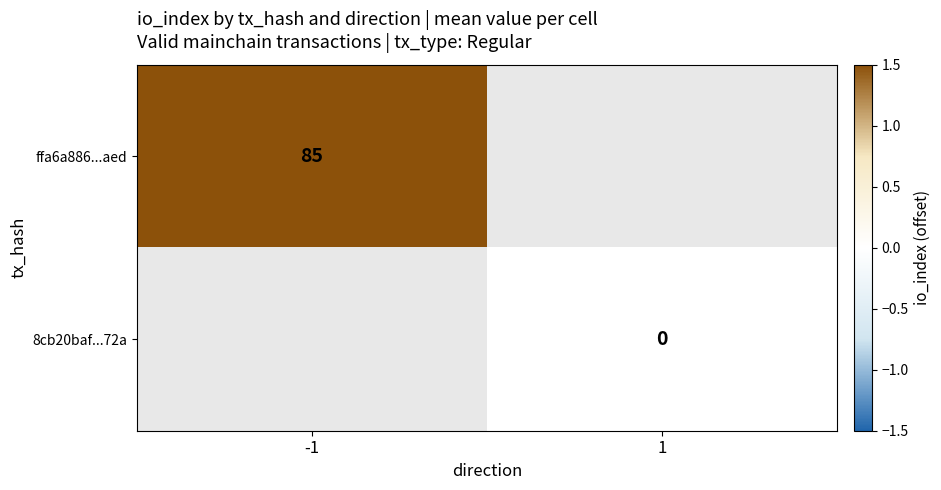

Is the value of ffa6a886...aed at -1 greater than the value of 8cb20baf...72a at 1?

Yes